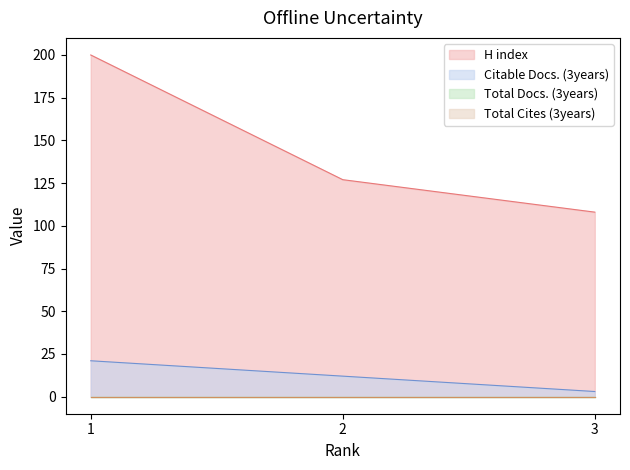

At which category is the sum across all series the highest?

1